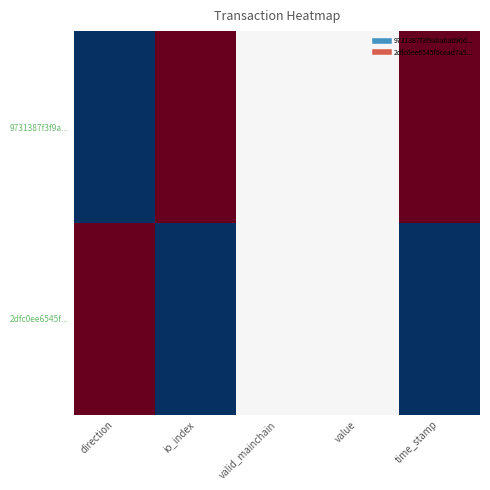

How many series are shown in this chart?

2